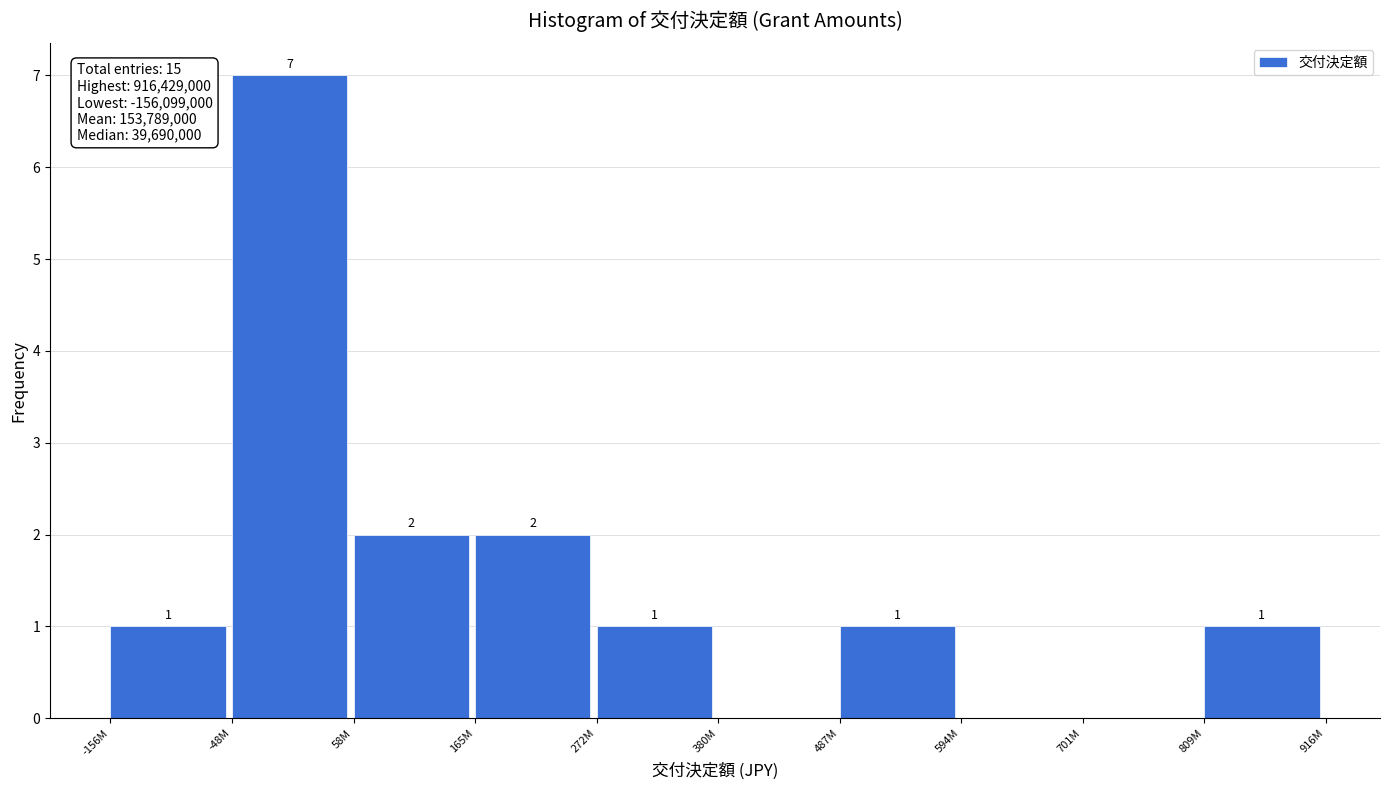

Reading left to right, transcribe all the data shown in this chart.

-156M=1	-48M=7	58M=2	165M=2	272M=1	380M=0	487M=1	594M=0	701M=0	809M=1